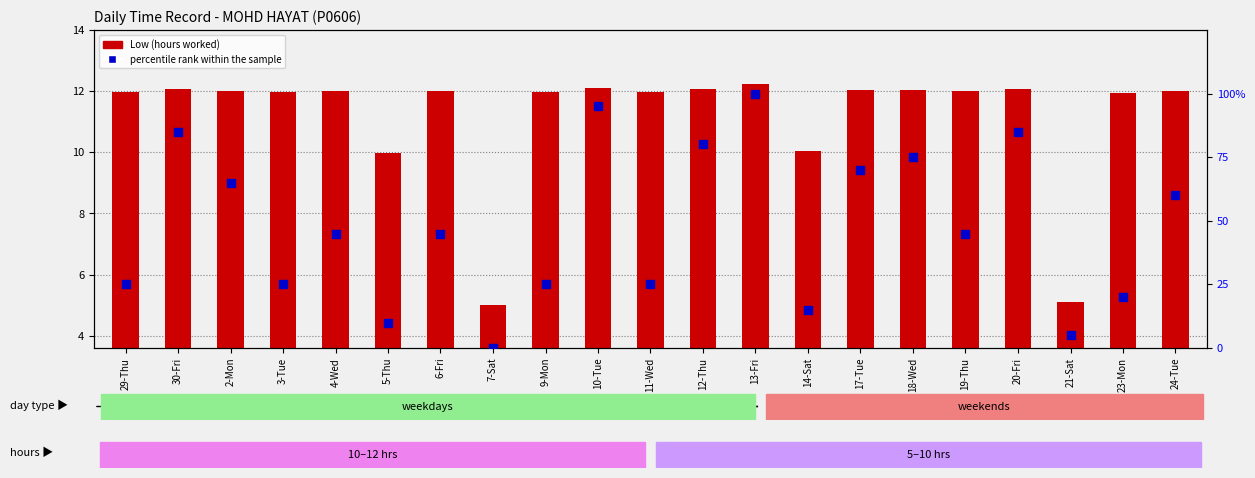

Which series has the widest spread of Y values?

percentile rank within the sample